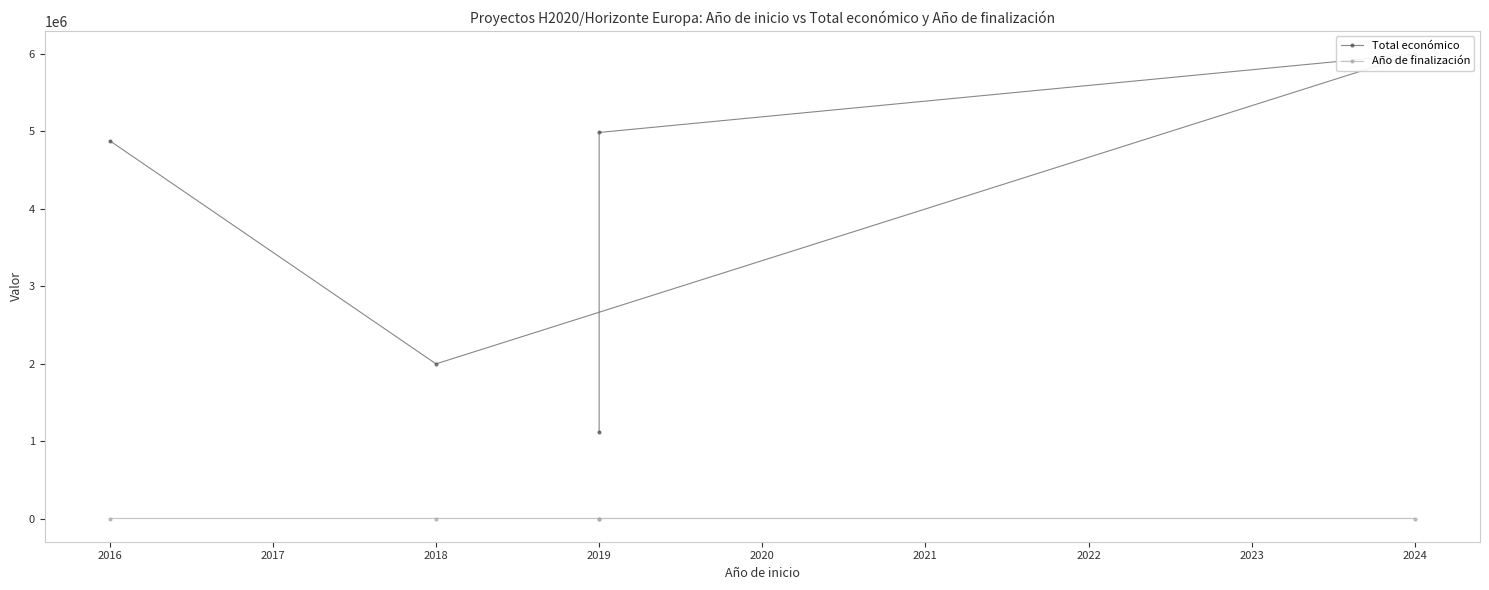

At 2019, list the series in order from largest to smallest.

Total económico, Año de finalización